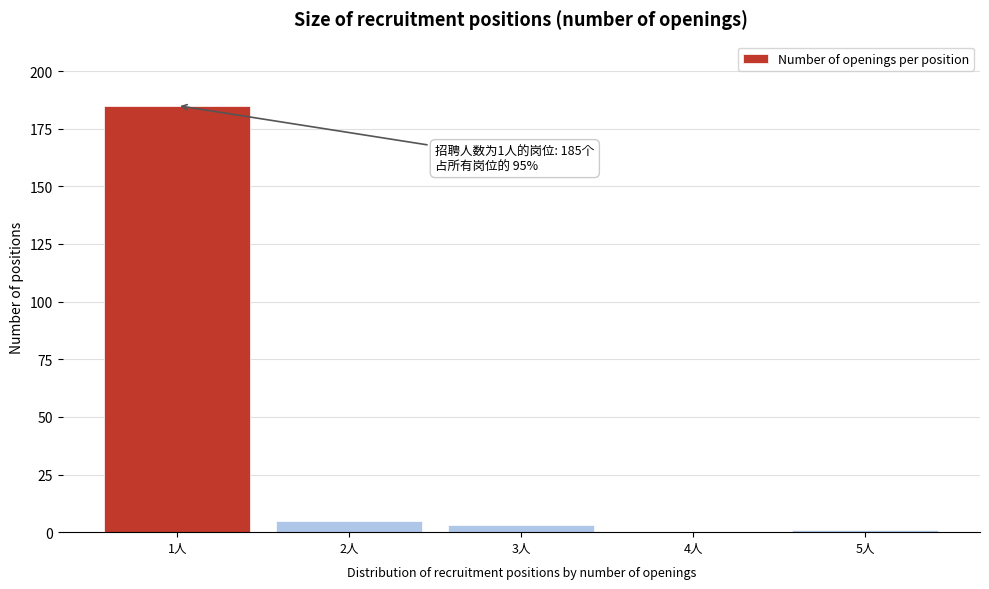

Over which range of the x-axis is the bar tallest?

0.5 to 1.5